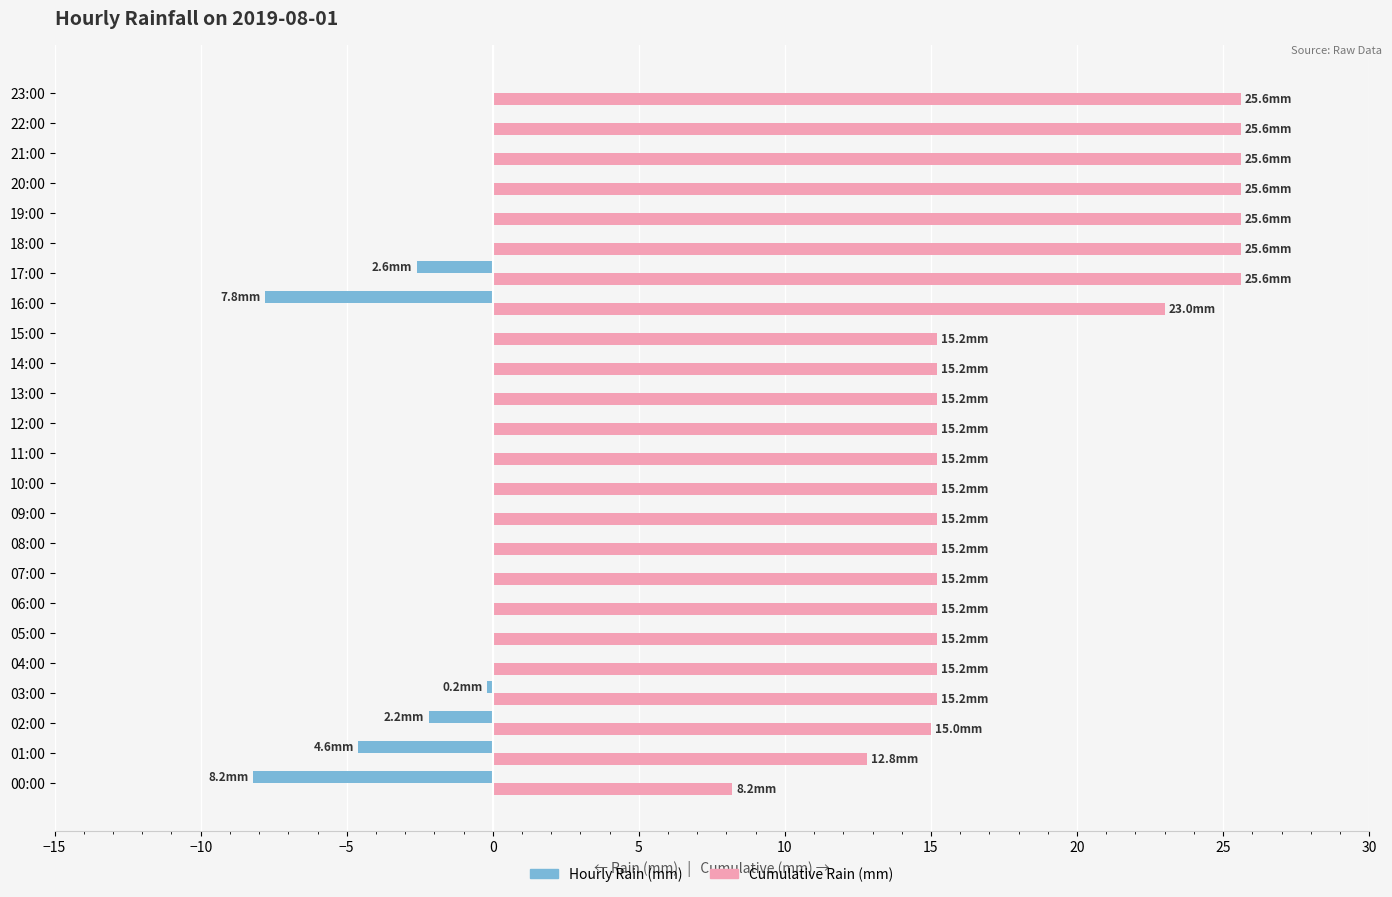

What is the sum of the Cumulative Rain (mm) values at 05:00 and 13:00?

30.4